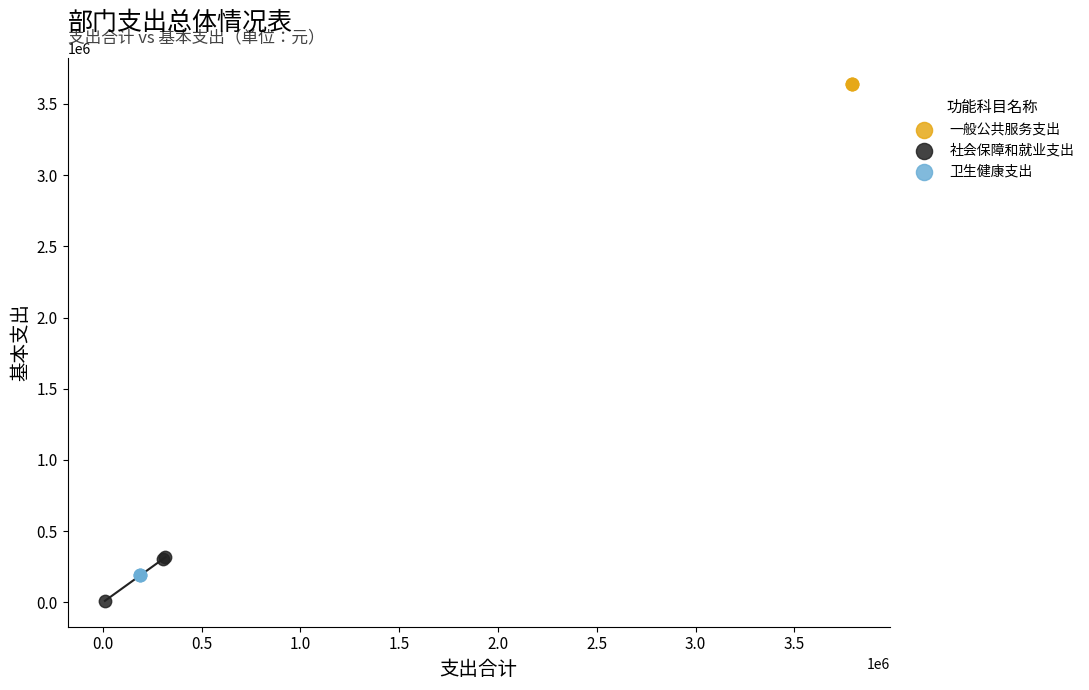

Which series reaches the minimum Y coordinate?

社会保障和就业支出